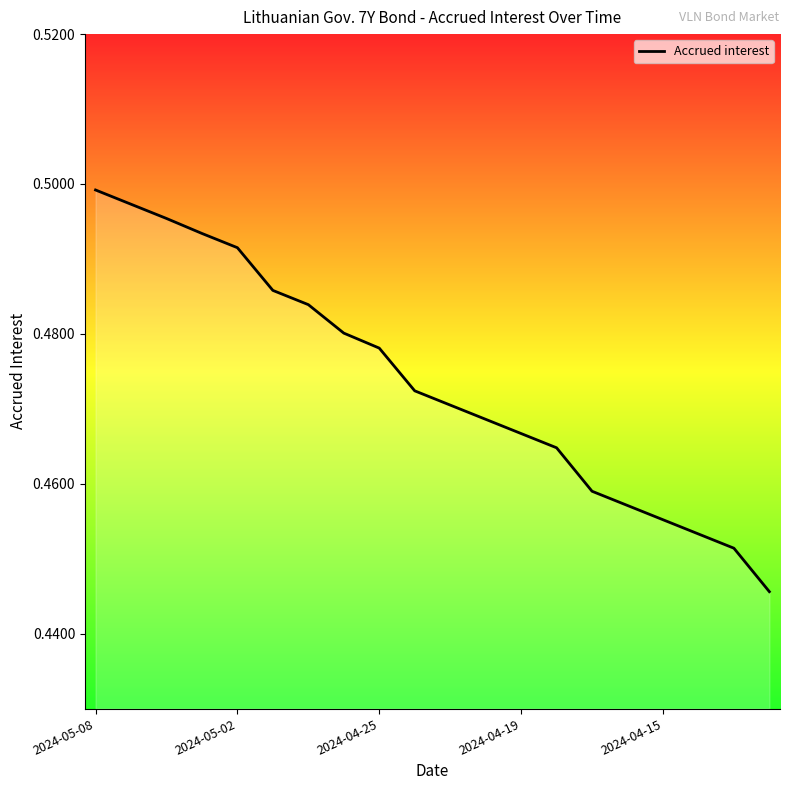

Which label corresponds to the largest value in the chart?

2024-05-08